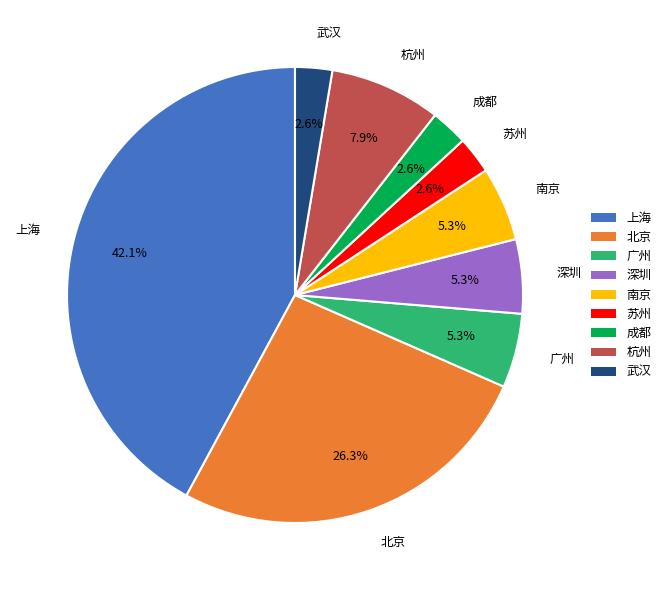

True or false: 南京 accounts for 5% of the total.

True